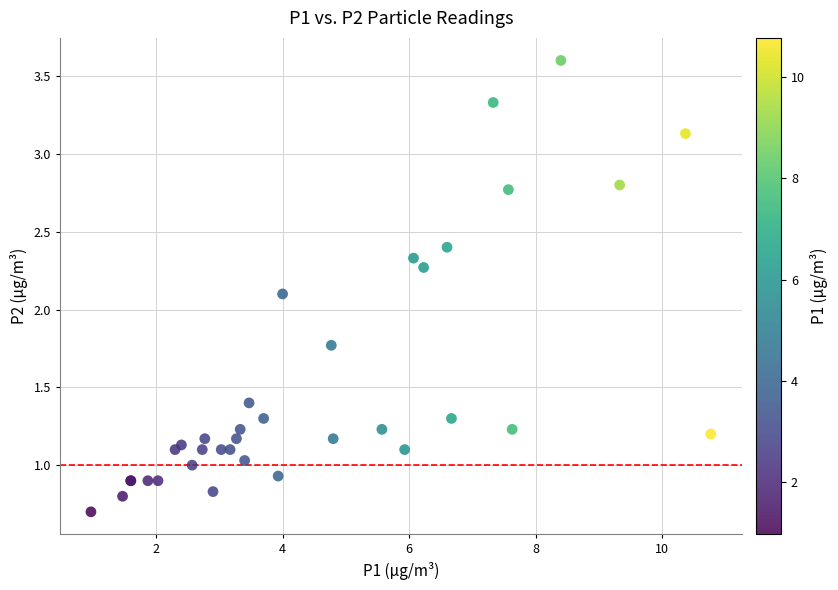

What Y value in the scatter plot is closest to 2?

2.1